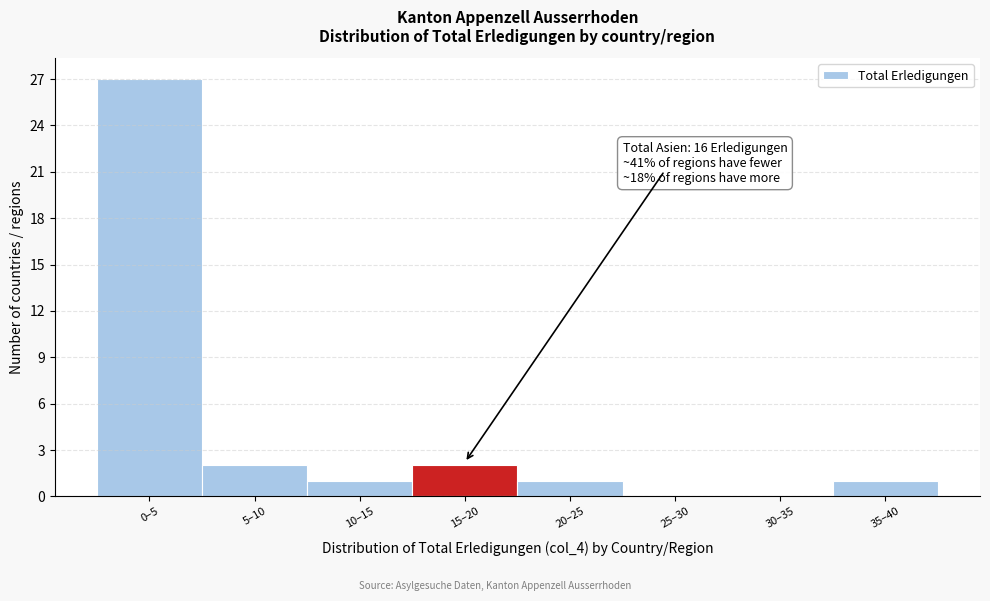

Reading left to right, extract all data points from this chart.

0–5=27	5–10=2	10–15=1	15–20=2	20–25=1	25–30=0	30–35=0	35–40=1